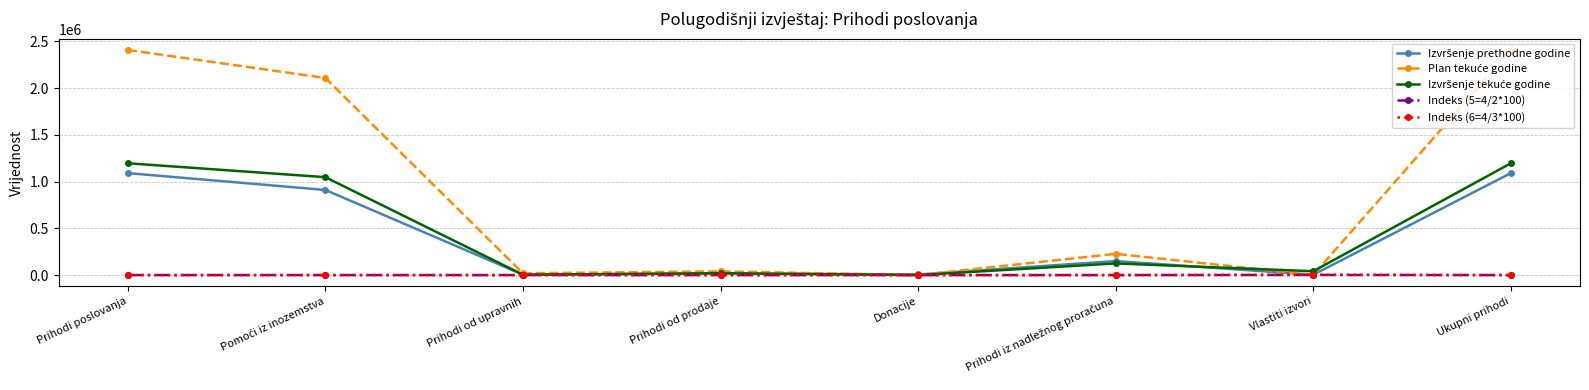

What is the greatest value displayed?

2407815.0